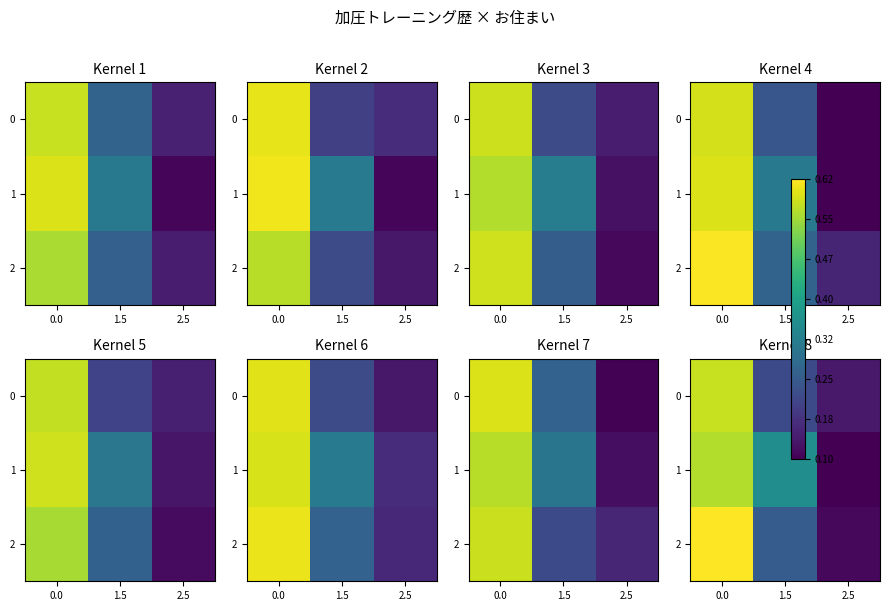

Which series has the largest range (max minus min)?

2